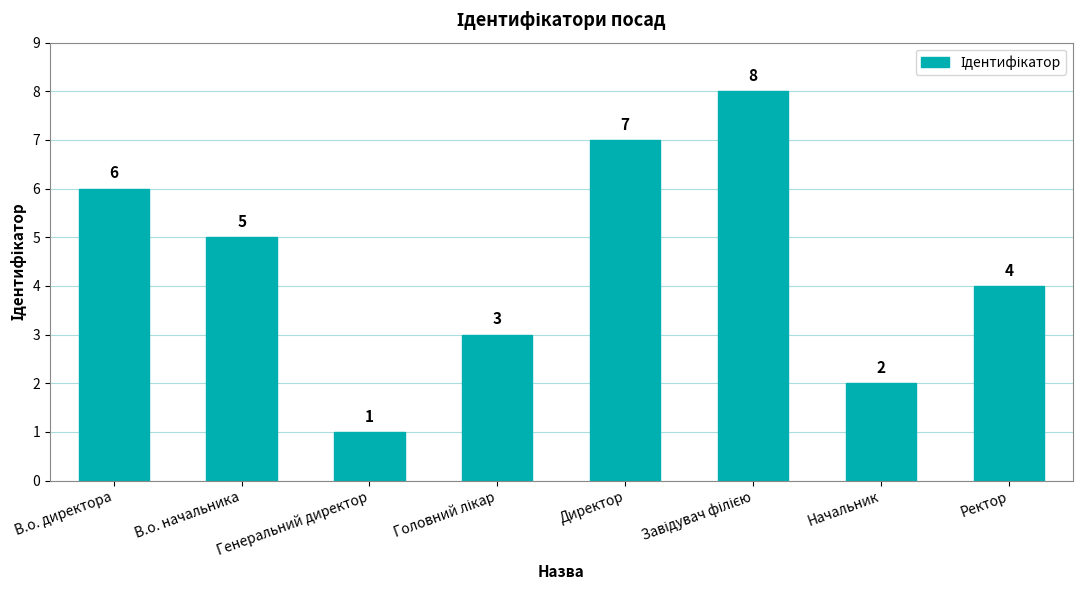

What is the label of the 2nd bar from the right?

Начальник